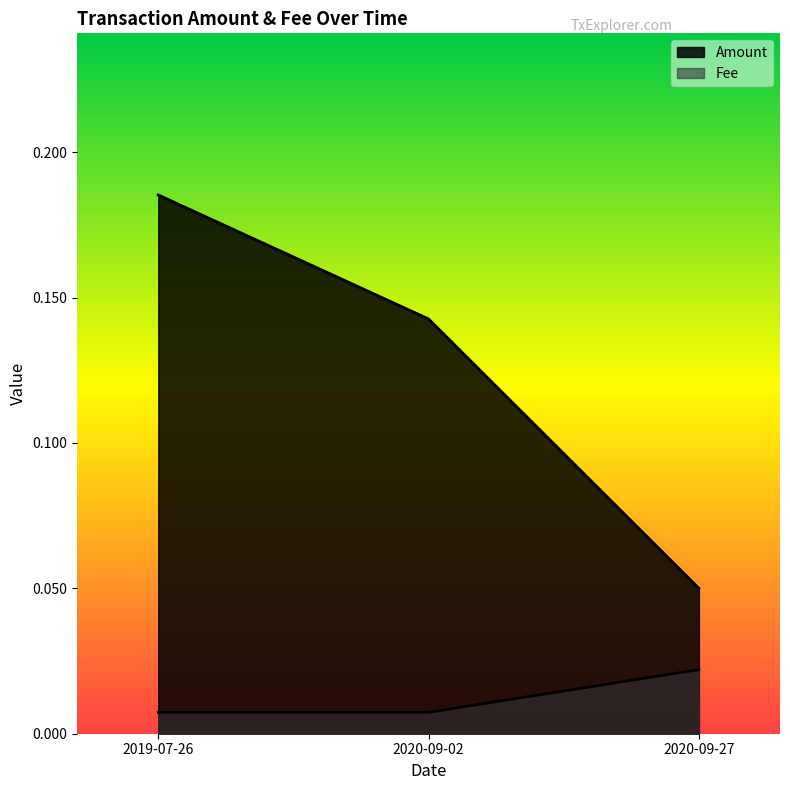

What is the difference between the second highest and minimum values in the Amount series?

0.1